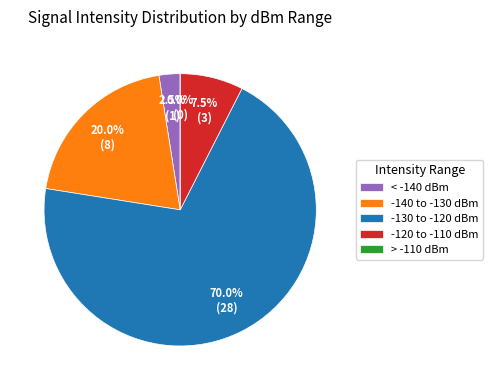

True or false: 0 accounts for 34% of the total.

False